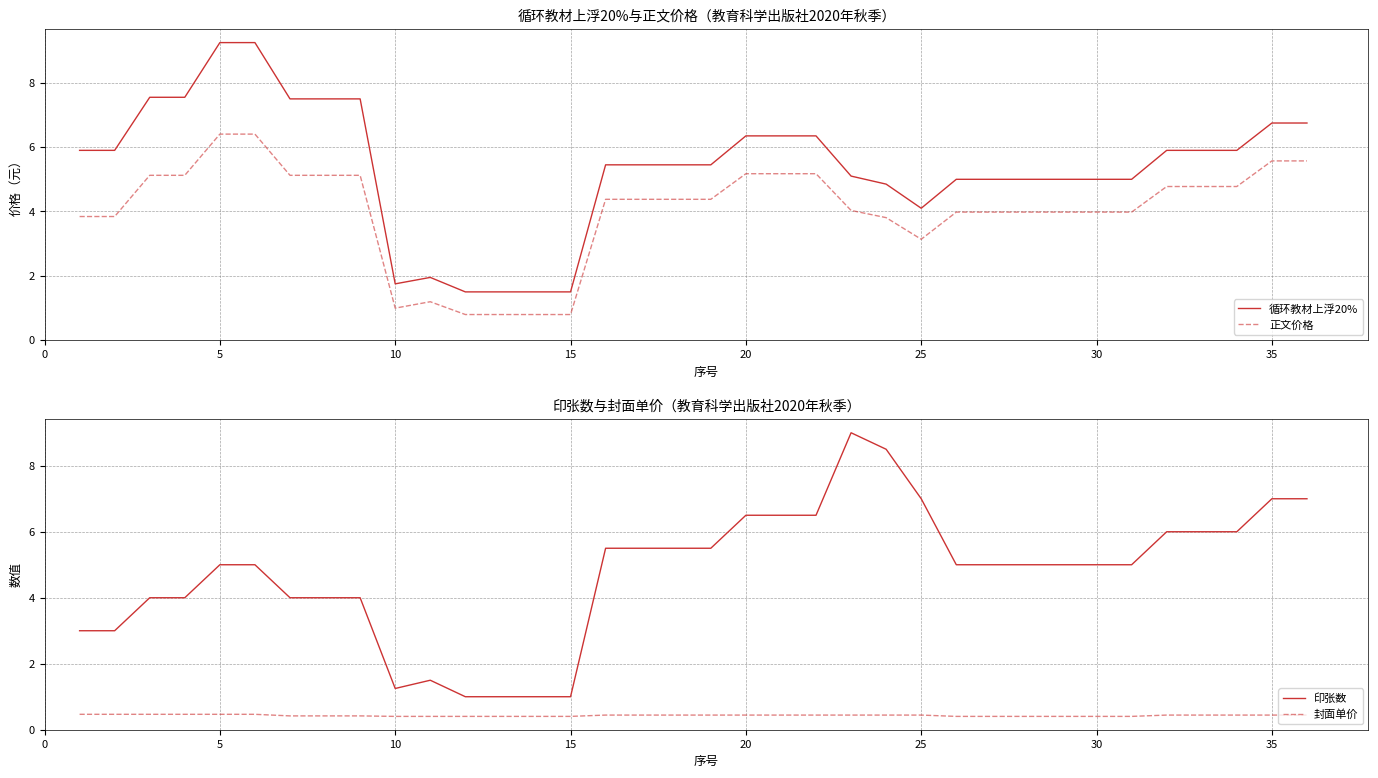

The value of 正文价格 at 10 is 1.0. True or false?

True